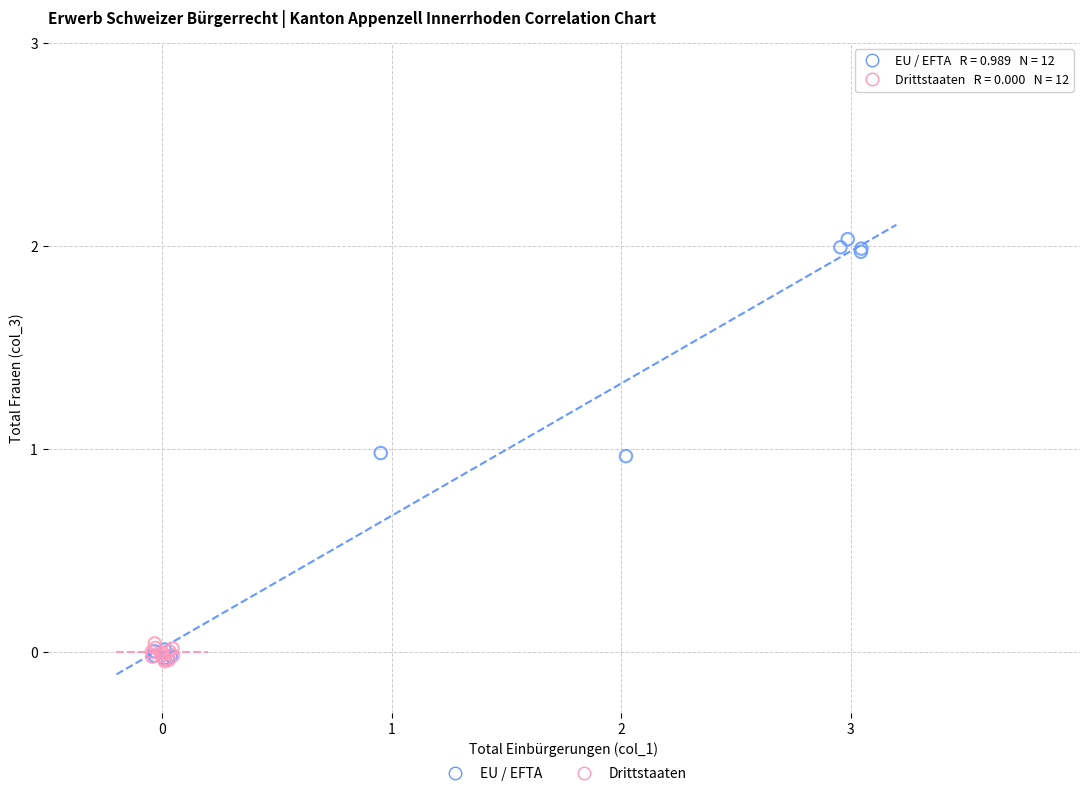

Which series has the widest spread of Y values?

EU / EFTA